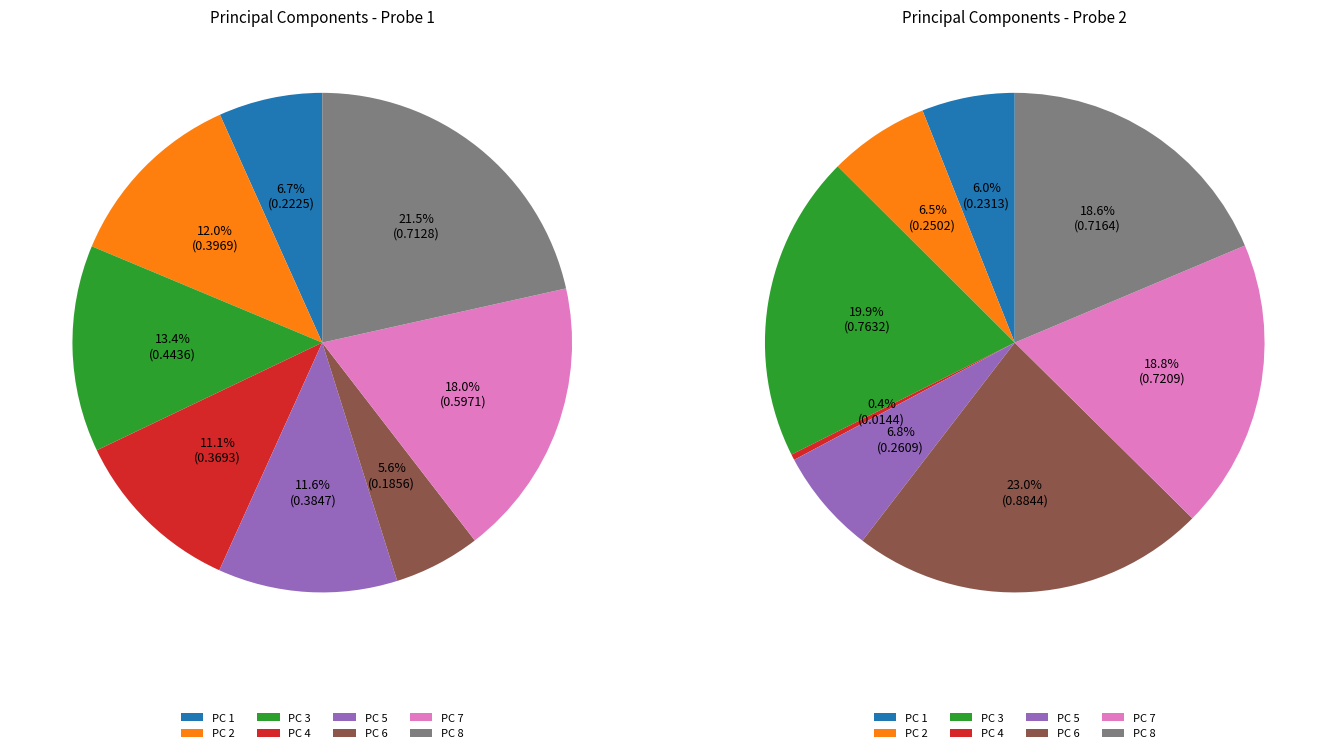

Does 1 account for over 50% of the chart?

No